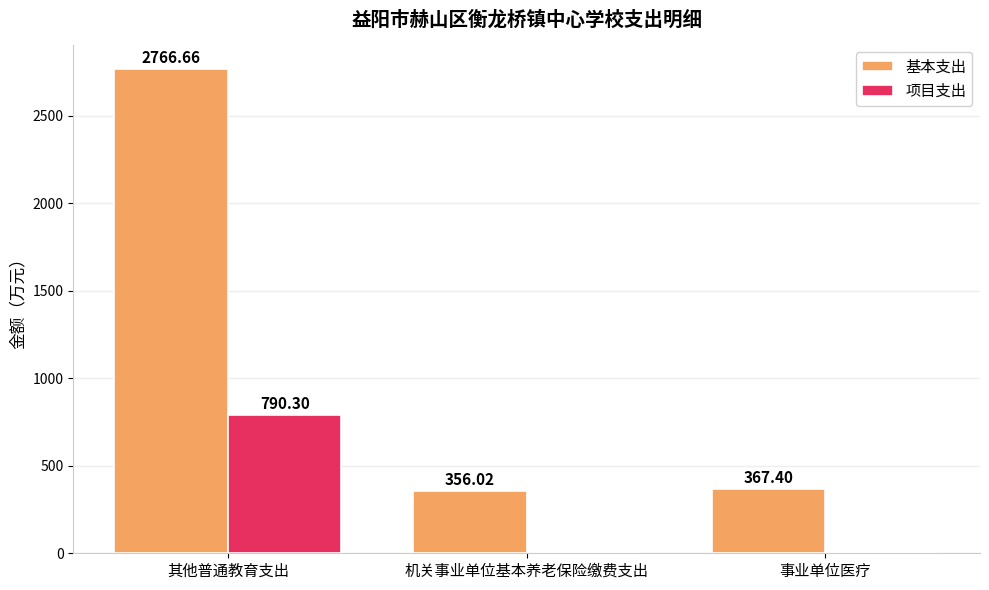

Reading right to left, extract all data points from this chart.

基本支出: 事业单位医疗=367.4	机关事业单位基本养老保险缴费支出=356.0	其他普通教育支出=2766.7
项目支出: 事业单位医疗=0.0	机关事业单位基本养老保险缴费支出=0.0	其他普通教育支出=790.3